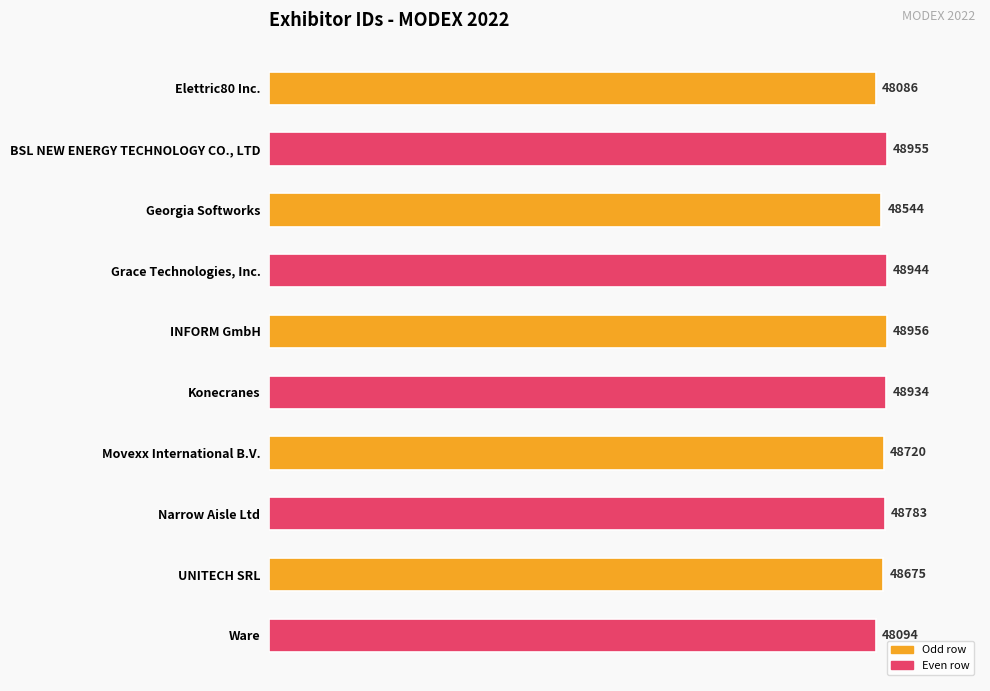

Count the number of data series in this chart.

1